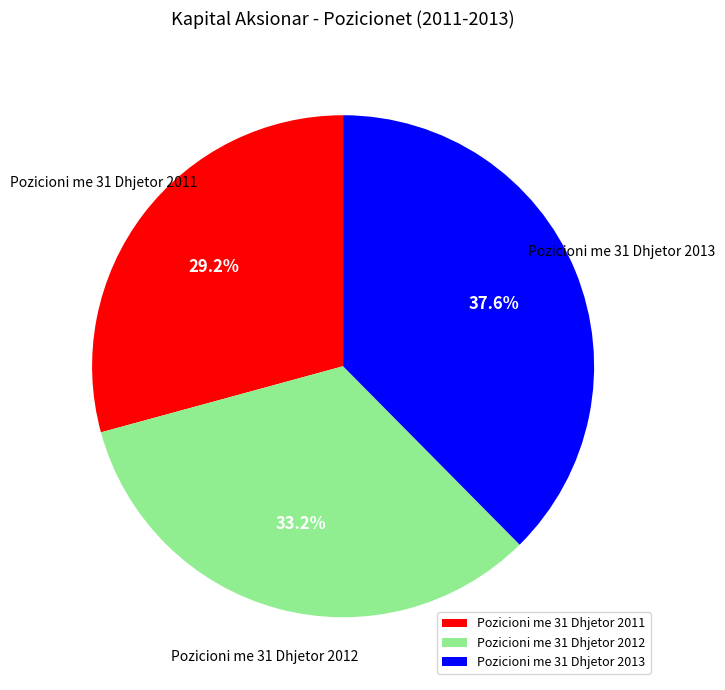

Rank the categories by value from highest to lowest.

Pozicioni me 31 Dhjetor 2013, Pozicioni me 31 Dhjetor 2012, Pozicioni me 31 Dhjetor 2011